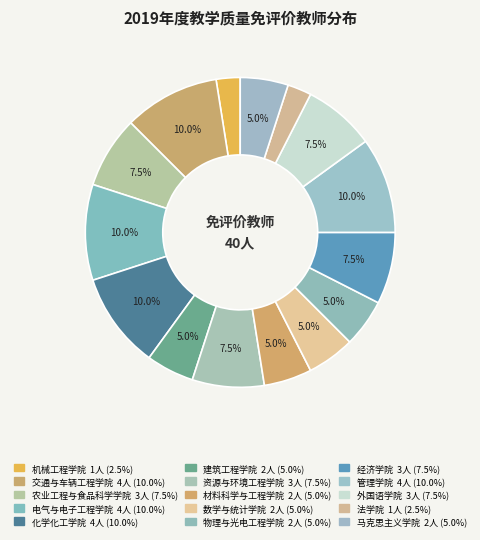

To the nearest percent, what is the combined percentage of 数学与统计学院 and 建筑工程学院?

10%